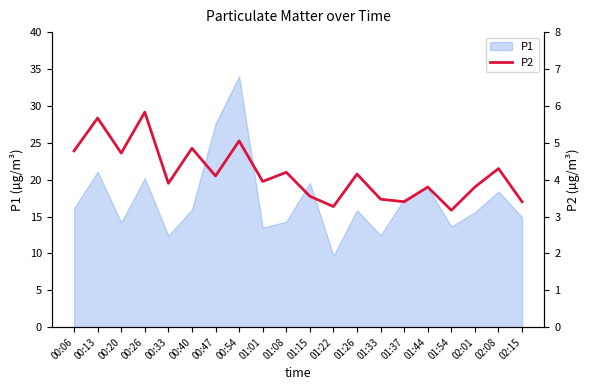

True or false: the data shows 3.4 at 01:37.

True